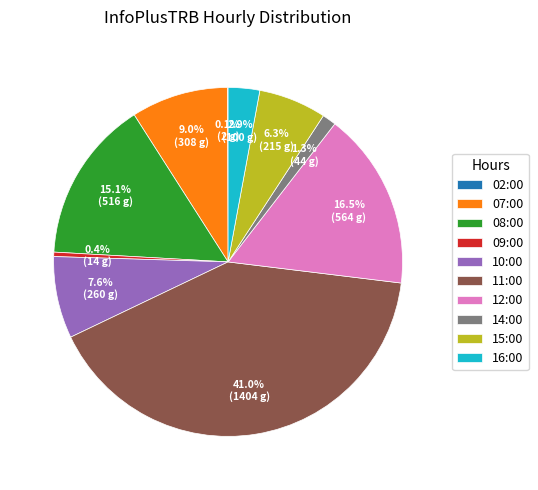

To the nearest percent, what is the average slice percentage?

10%